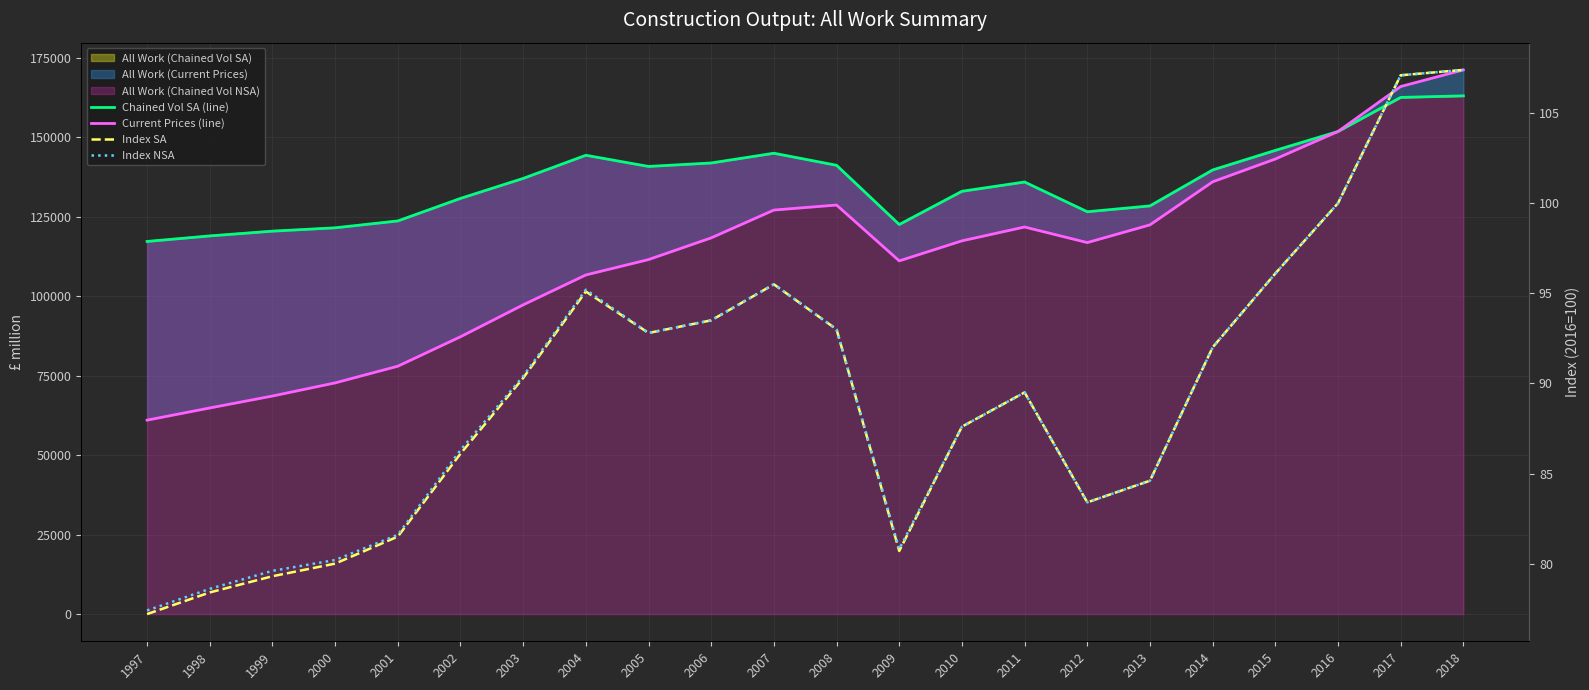

Between 2005 and 2012, which series saw the biggest shift?

Chained Vol SA (line)